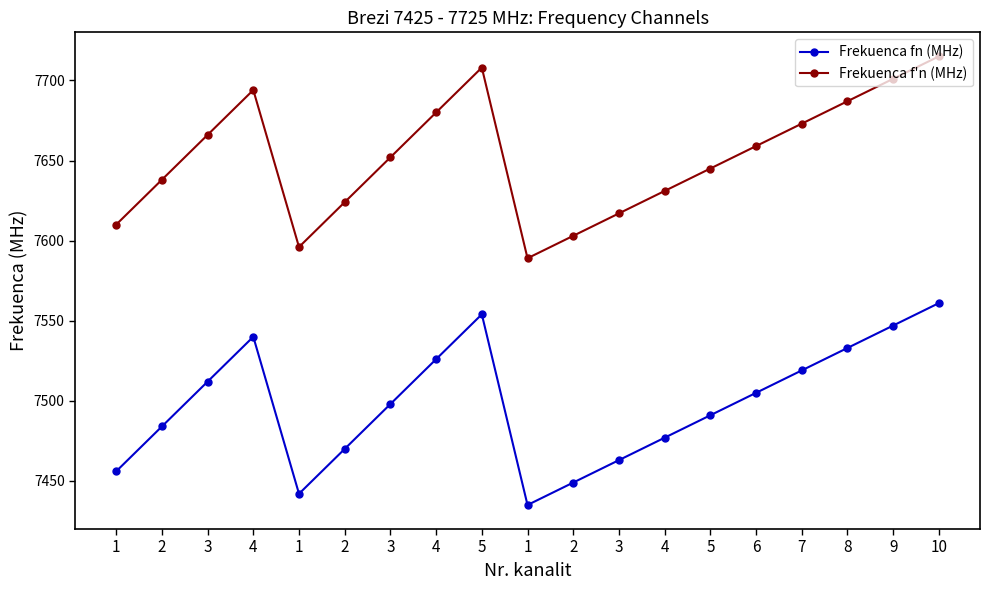

The value of Frekuenca fn (MHz) at 6 is 7505. True or false?

True